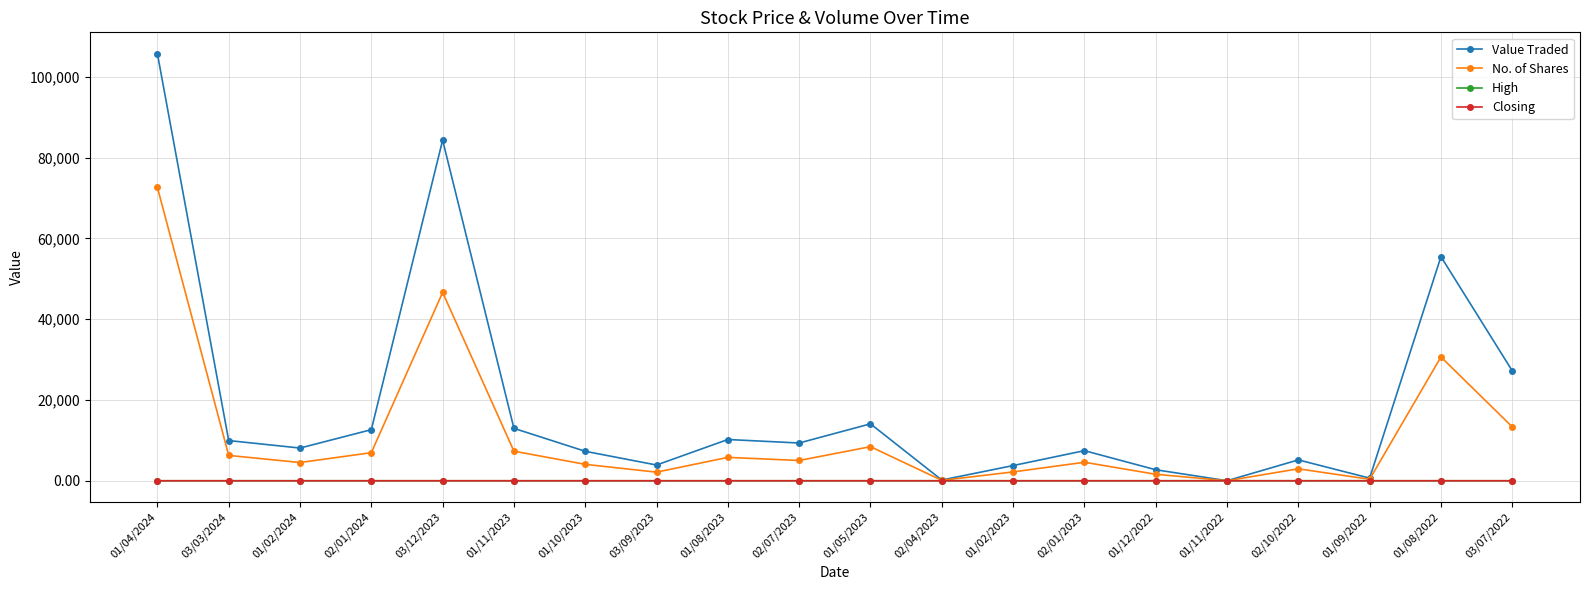

Count the Closing values in the range 1 to 2.

20